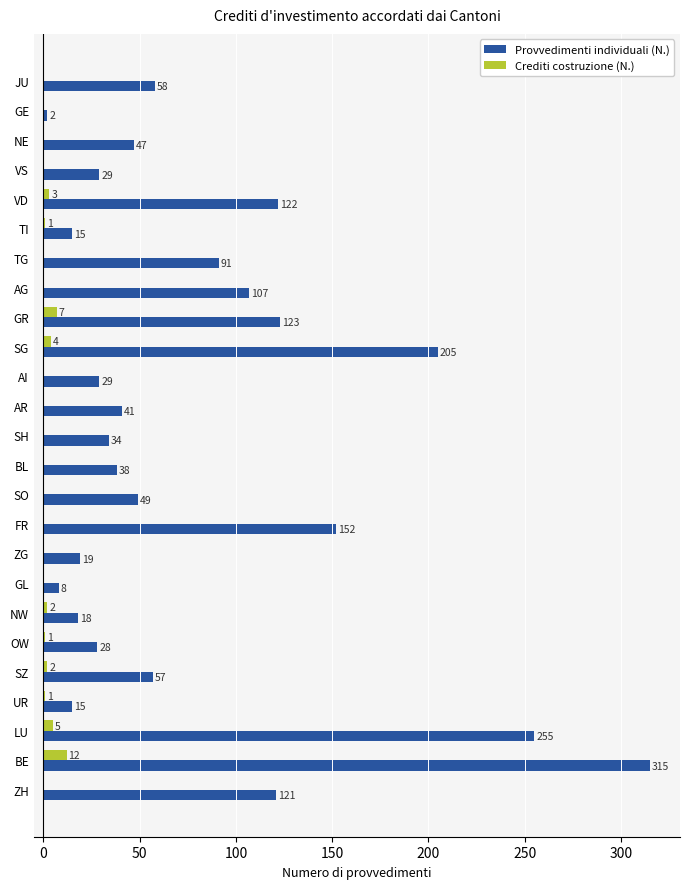

Is the value of Provvedimenti individuali (N.) at FR greater than the value of Crediti costruzione (N.) at UR?

Yes